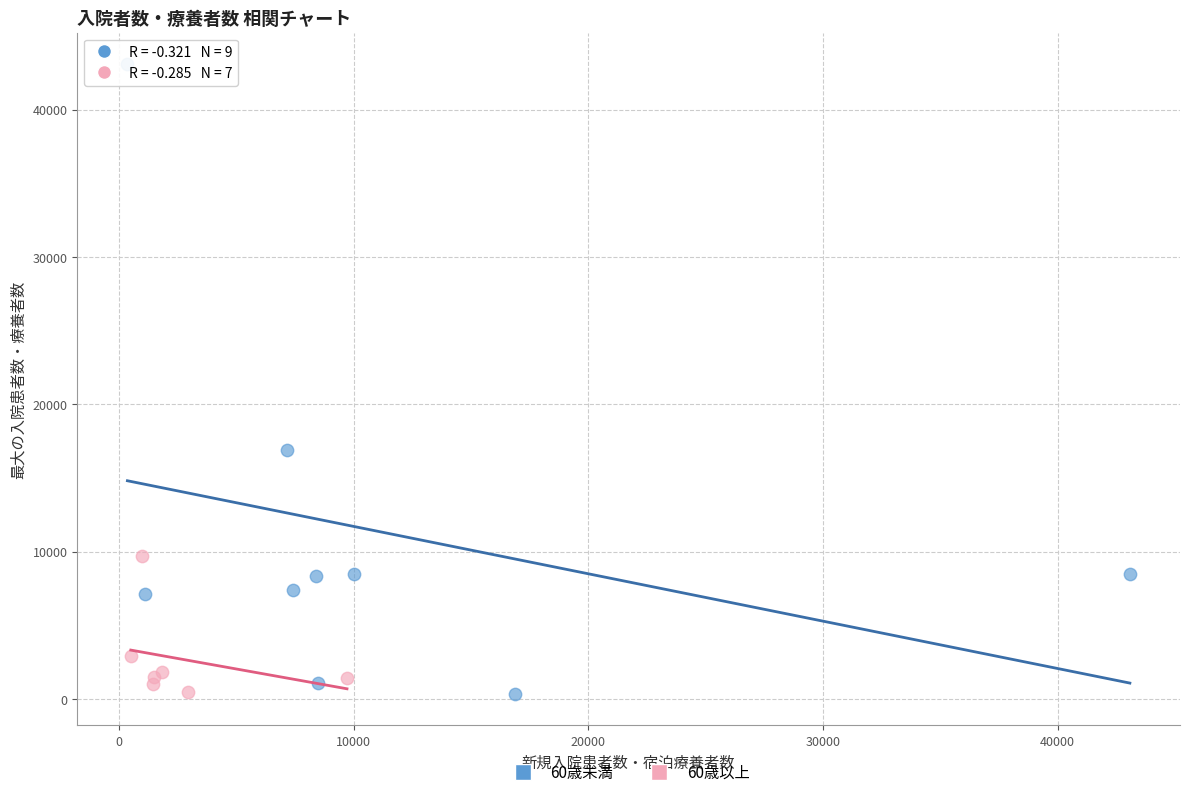

Which series contains the highest Y value?

60歳未満